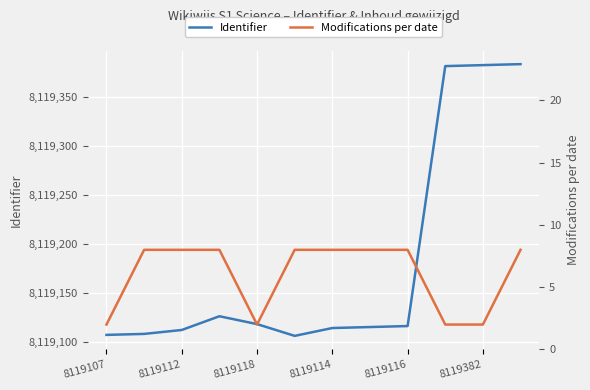

List the series in order of their peak value, lowest first.

Modifications per date, Identifier